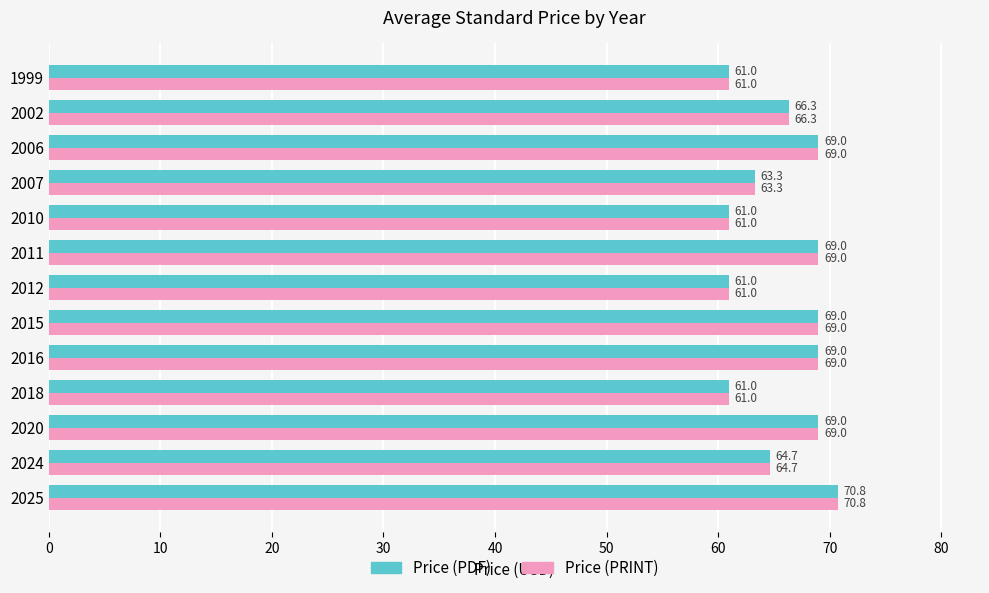

What is the approximate value of Price (PRINT) at 2010?

61.0